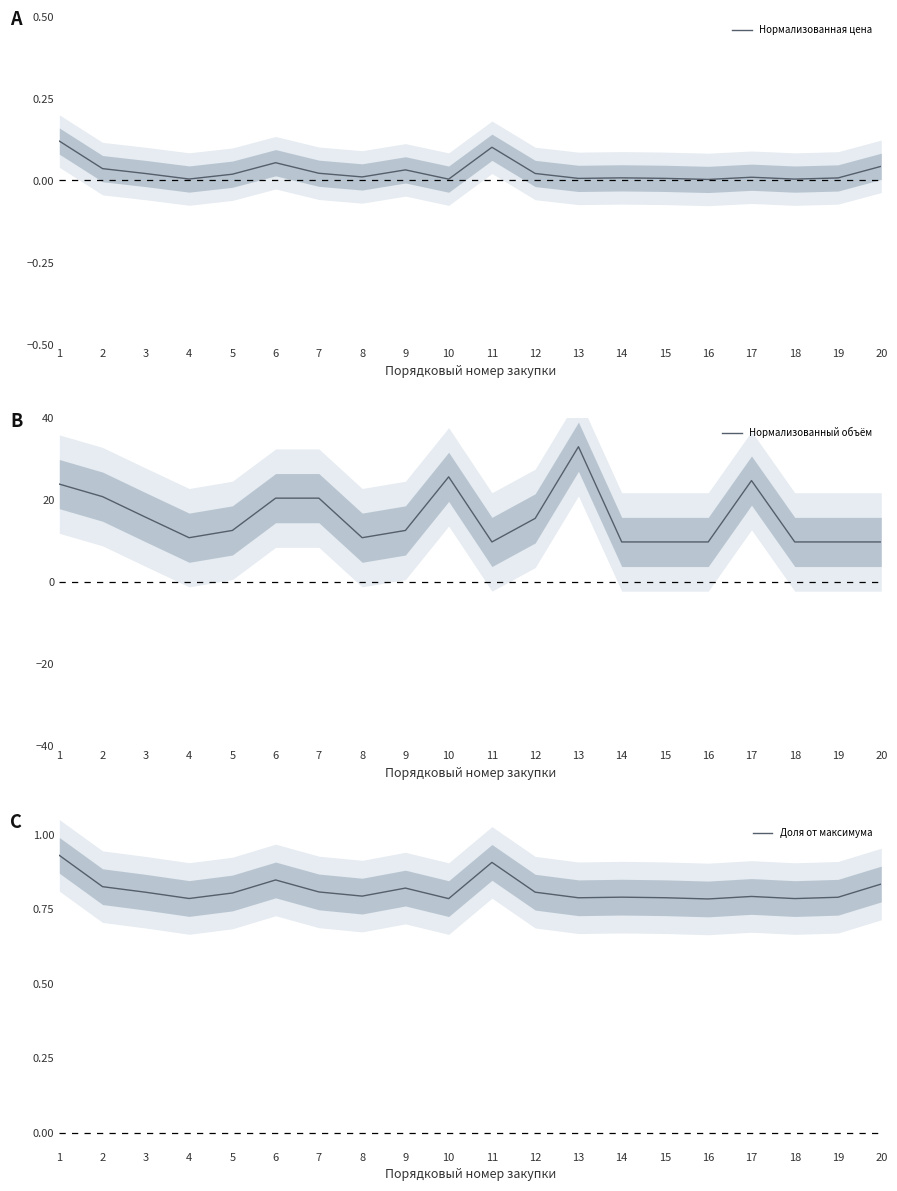

Does the chart display data point markers on the line(s)?

No